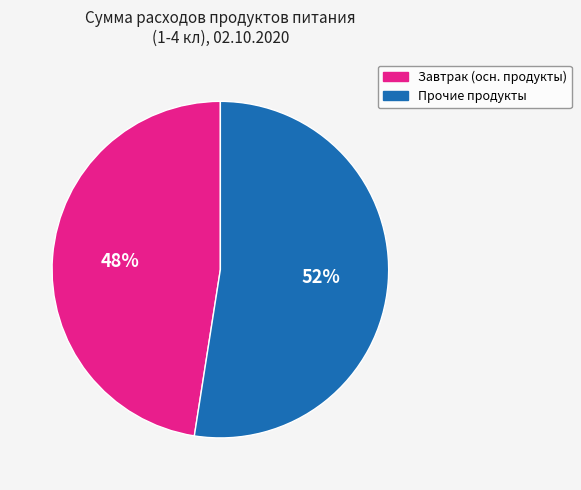

To the nearest percent, what is the average slice percentage?

50%